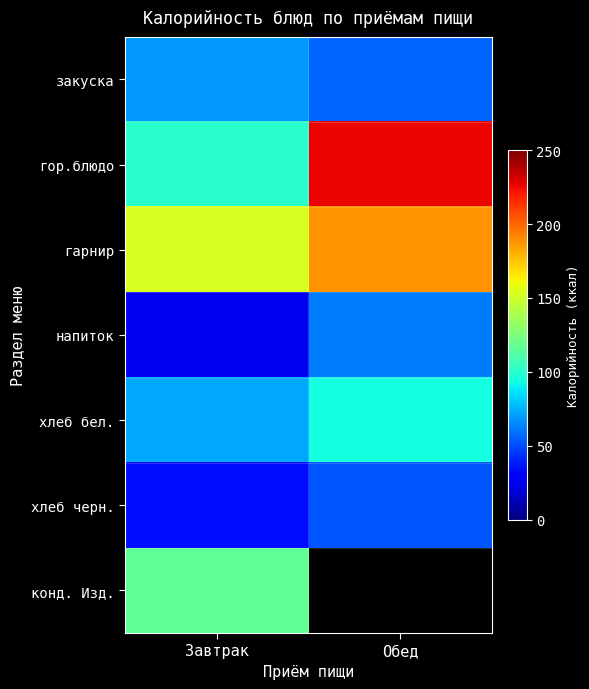

What is the sum of all закуска values?

125.4